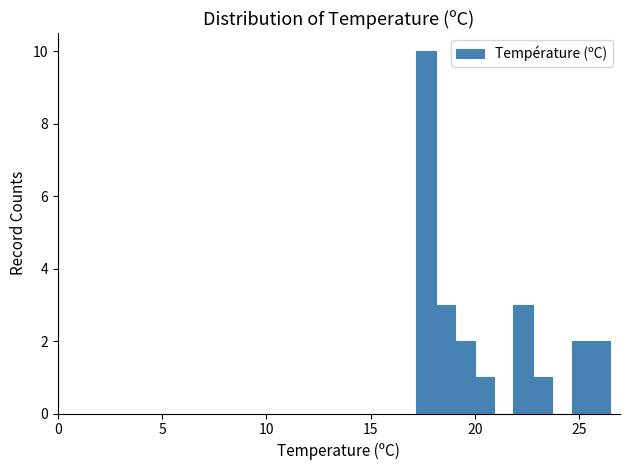

Read against the x-axis, roughly where is the centre of the tallest bar?

17.5